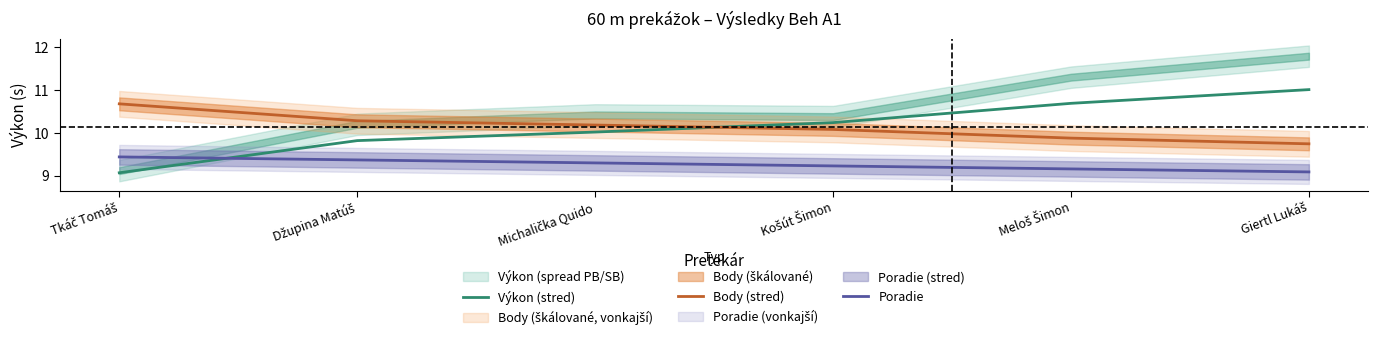

Is it true that Body (stred) equals 2.3 at Košút Šimon?

False